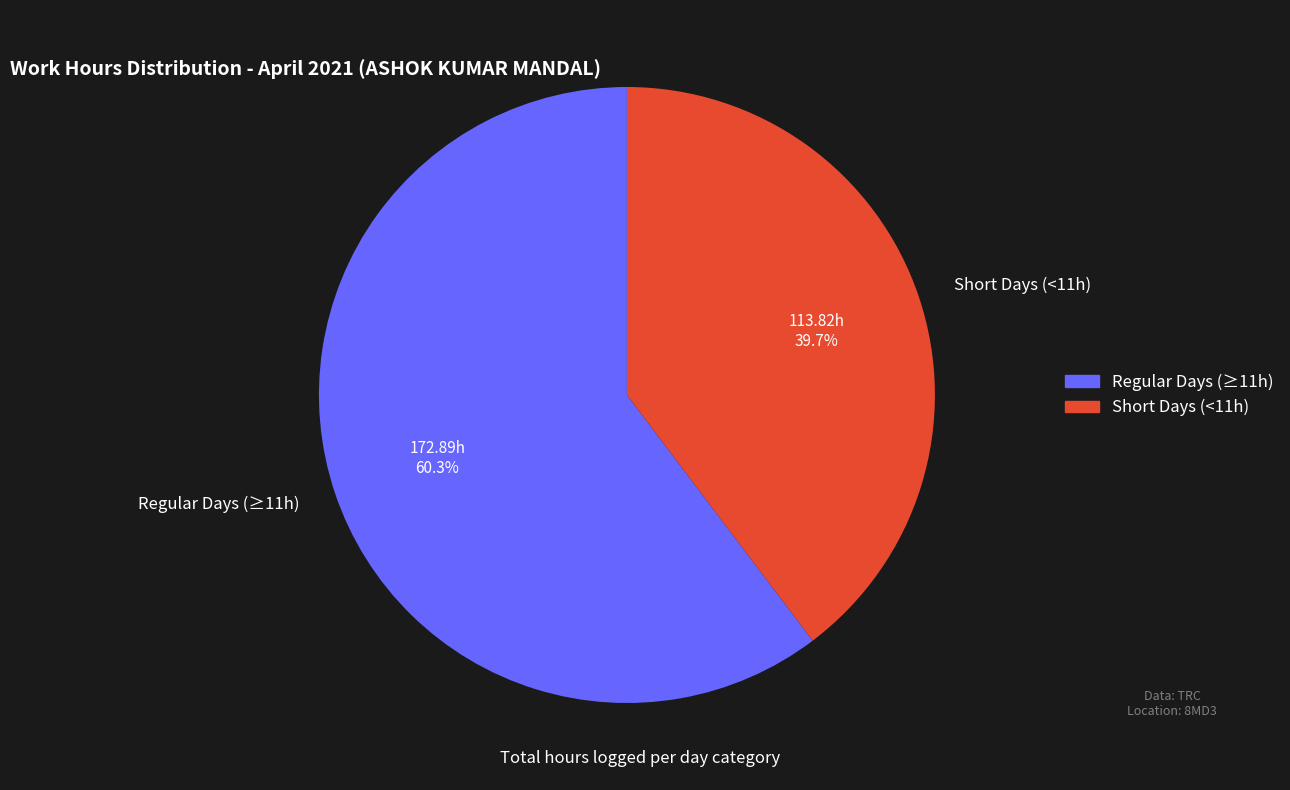

Approximately how many times larger is the value at Regular Days (≥11h) compared to Short Days (<11h)?

1.5